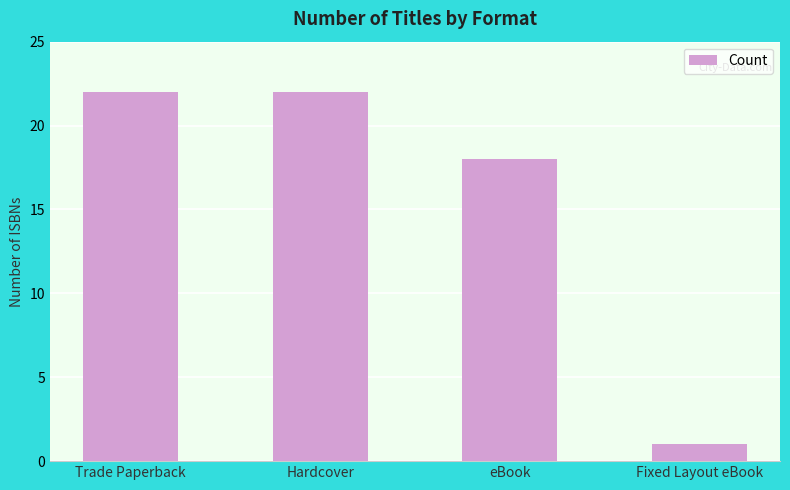

What position from the left is Trade Paperback?

1